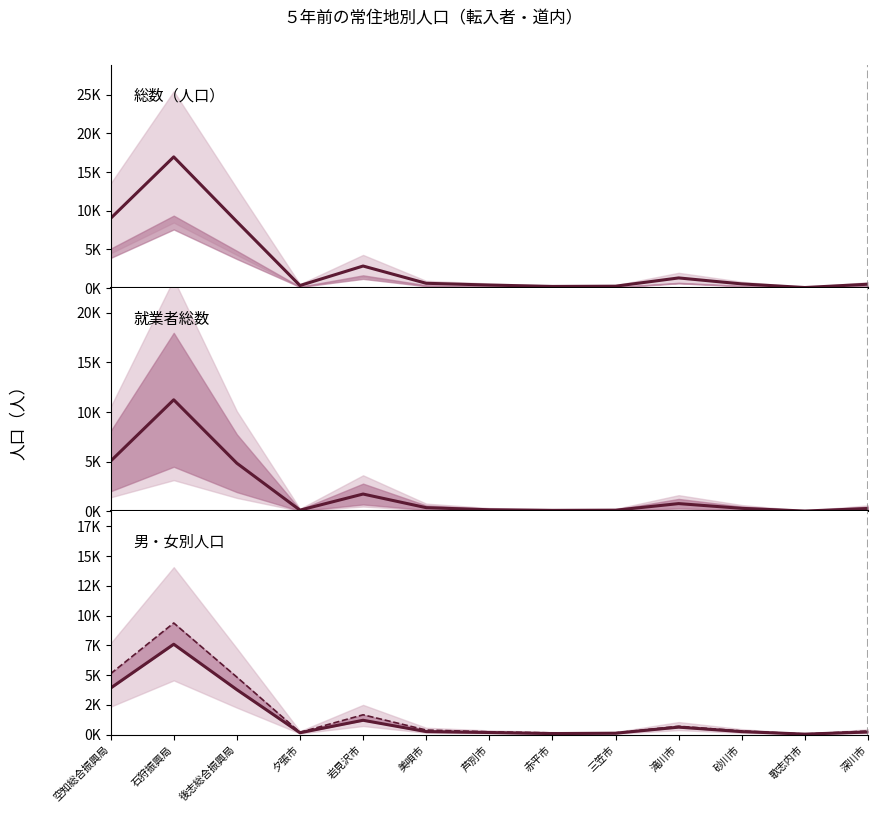

At which label is 総数 closest to 8524?

後志総合振興局